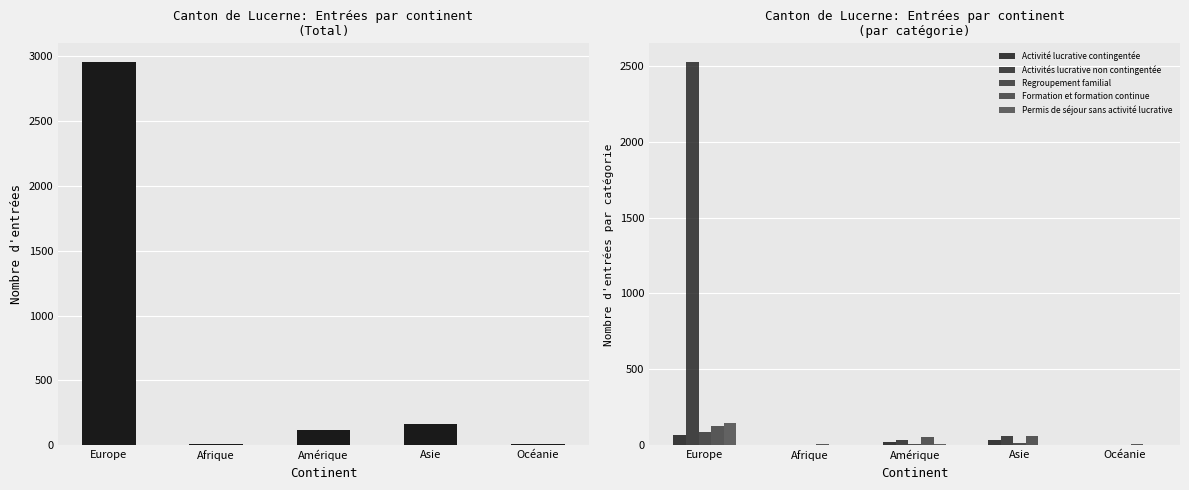

How many series are shown in this chart?

6